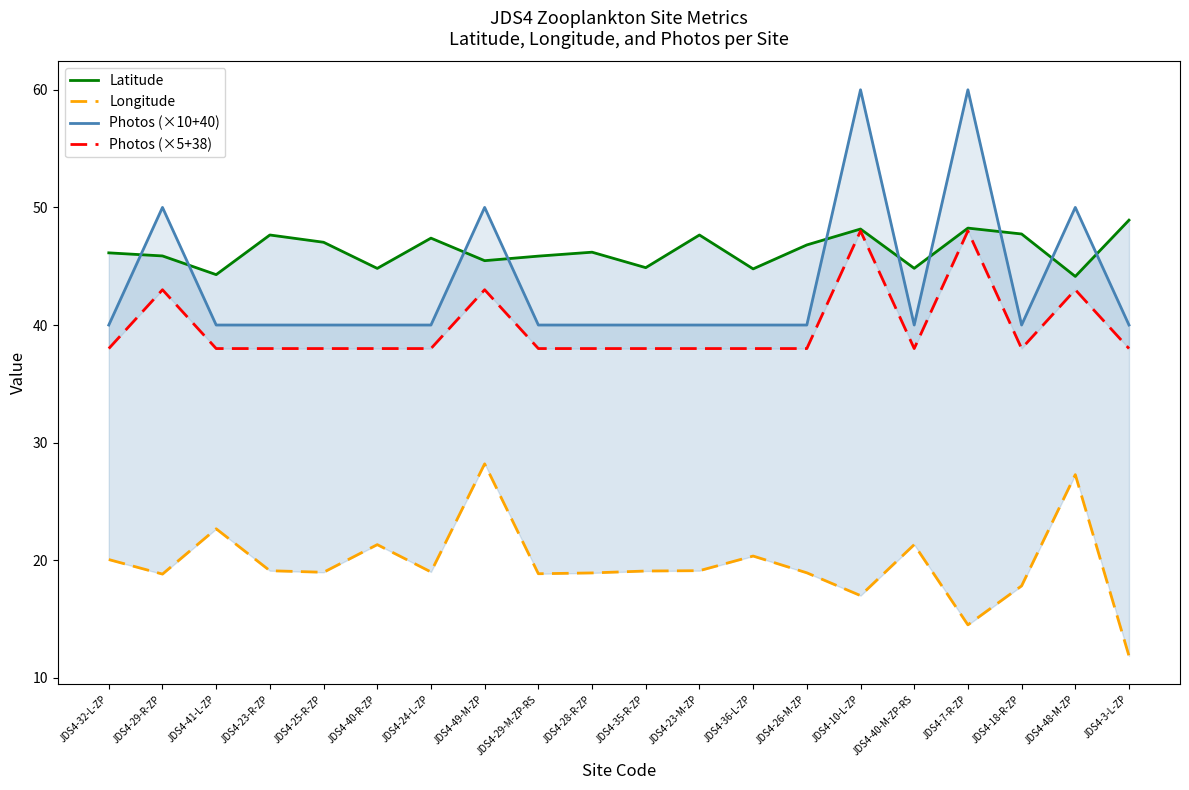

True or false: Latitude and Longitude intersect in this chart.

False